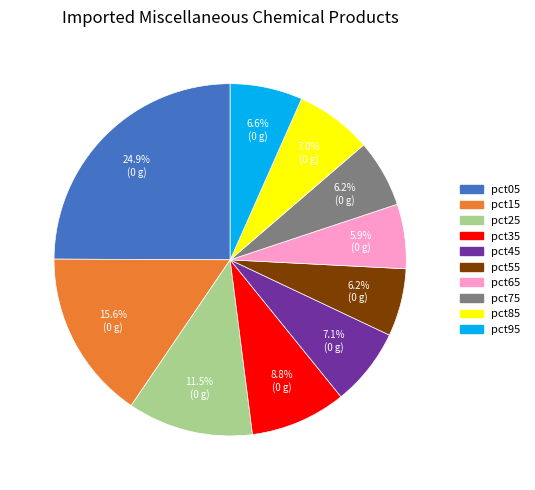

Does any single category account for the majority?

No